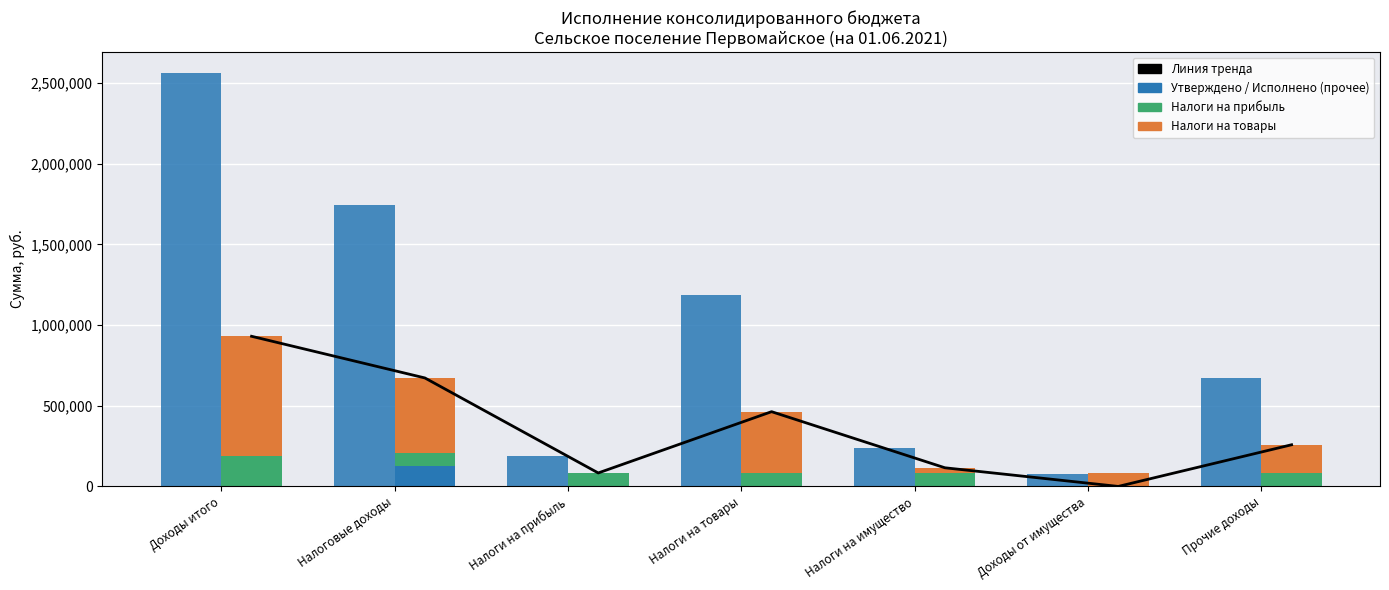

The Линия тренда series shows 144168.6 at Налоги на прибыль. True or false?

False